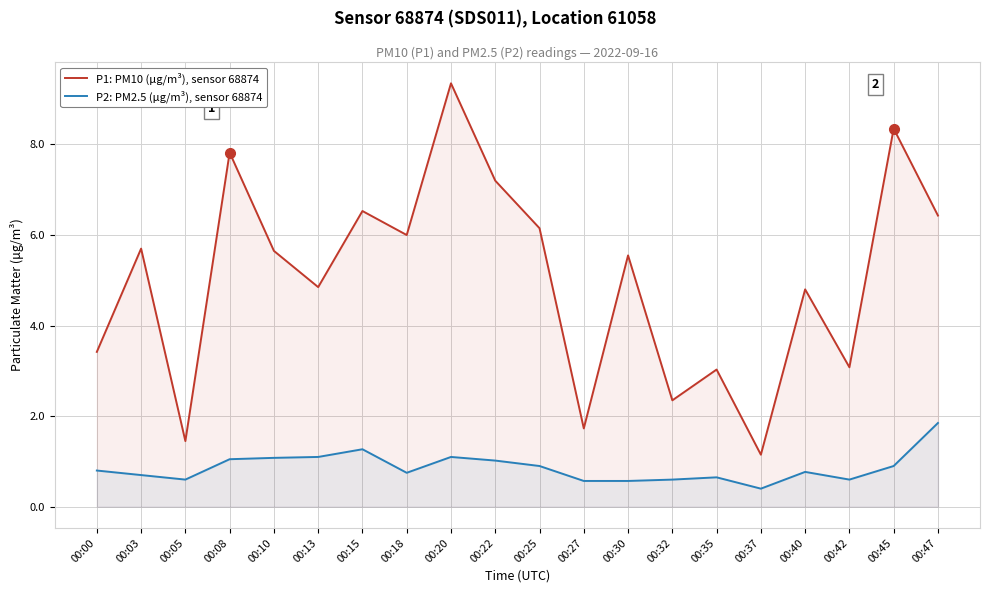

Which series has the largest range (max minus min)?

P1: PM10 (μg/m³), sensor 68874